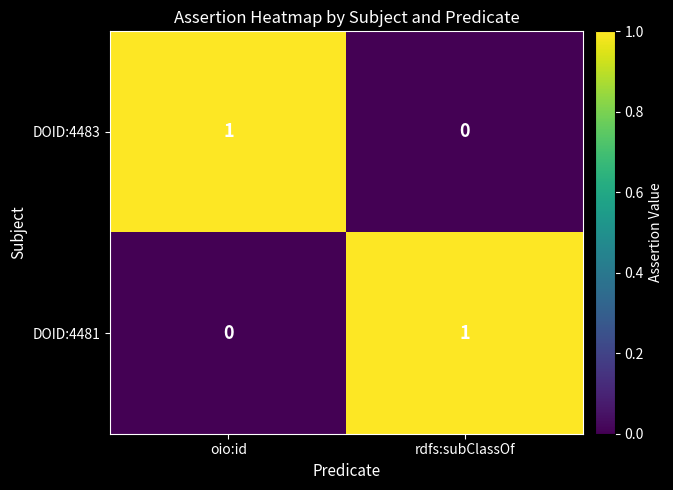

Reading left to right, what are all the values shown in this chart?

DOID:4483: oio:id=1	rdfs:subClassOf=0
DOID:4481: oio:id=0	rdfs:subClassOf=1